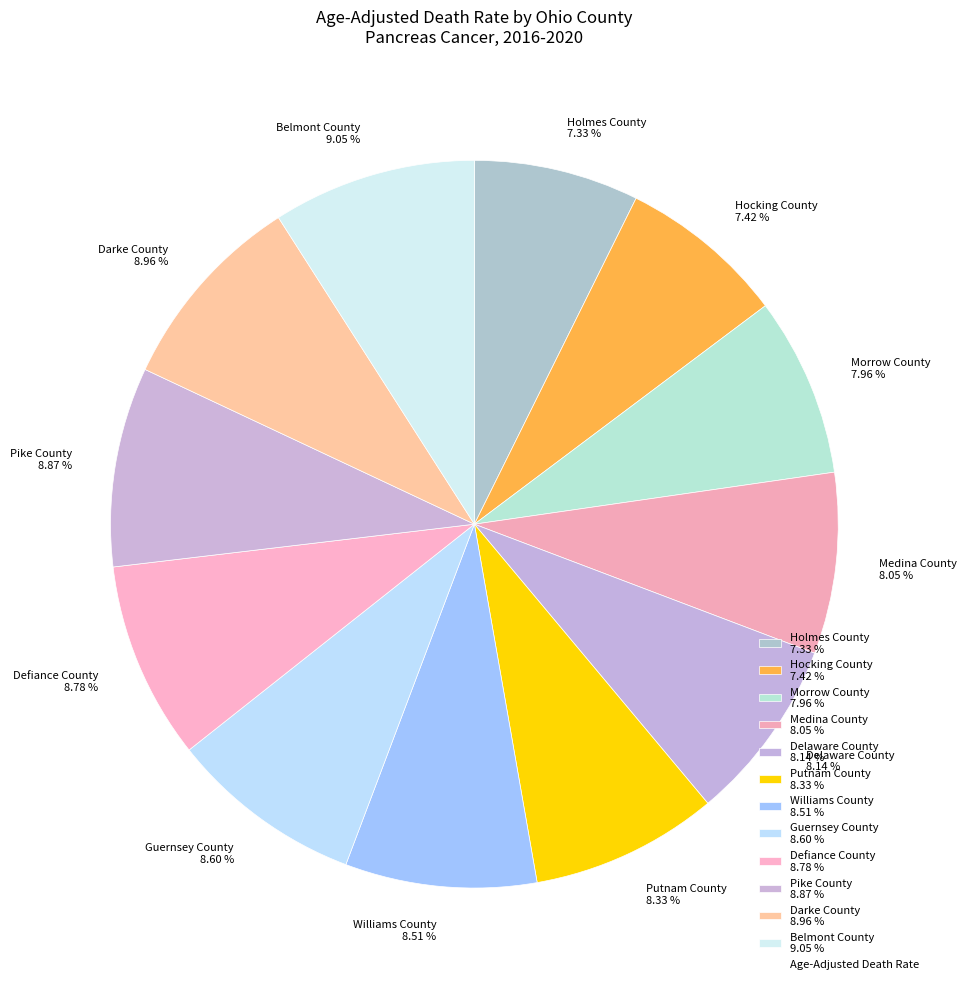

To the nearest percent, what is the combined percentage of Putnam County and Delaware County?

16%